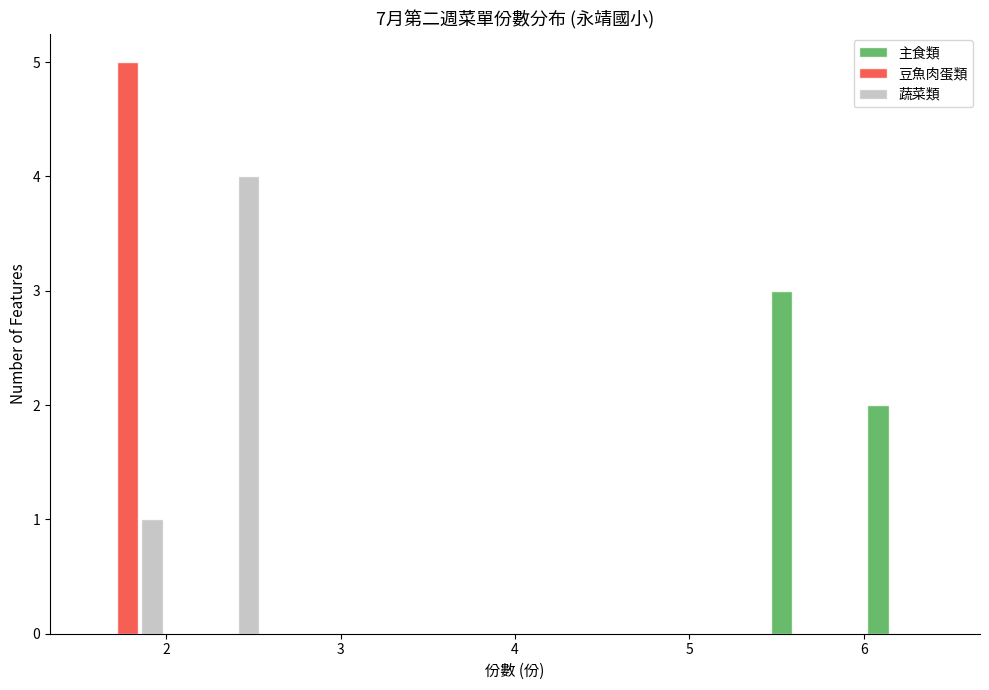

In the 蔬菜類 series, which range on the x-axis has the tallest bar?

2.1 to 2.6